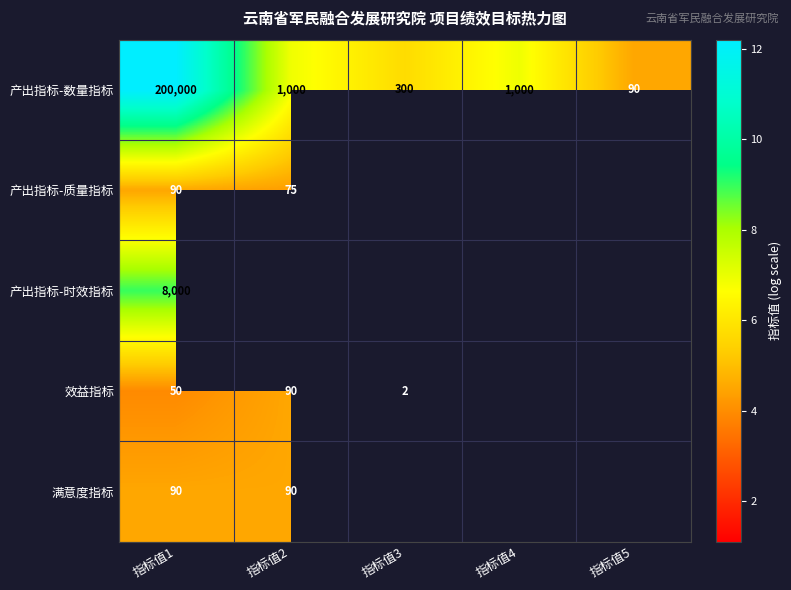

Between 指标值2 and 指标值1, which is larger?

指标值1